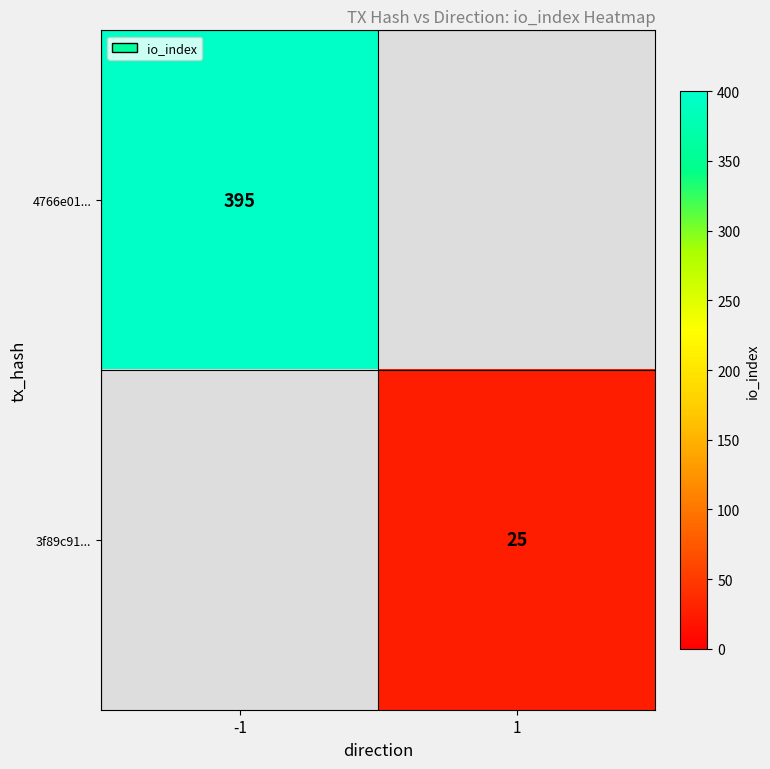

True or false: 4766e01... has a value of 395 at -1.

True